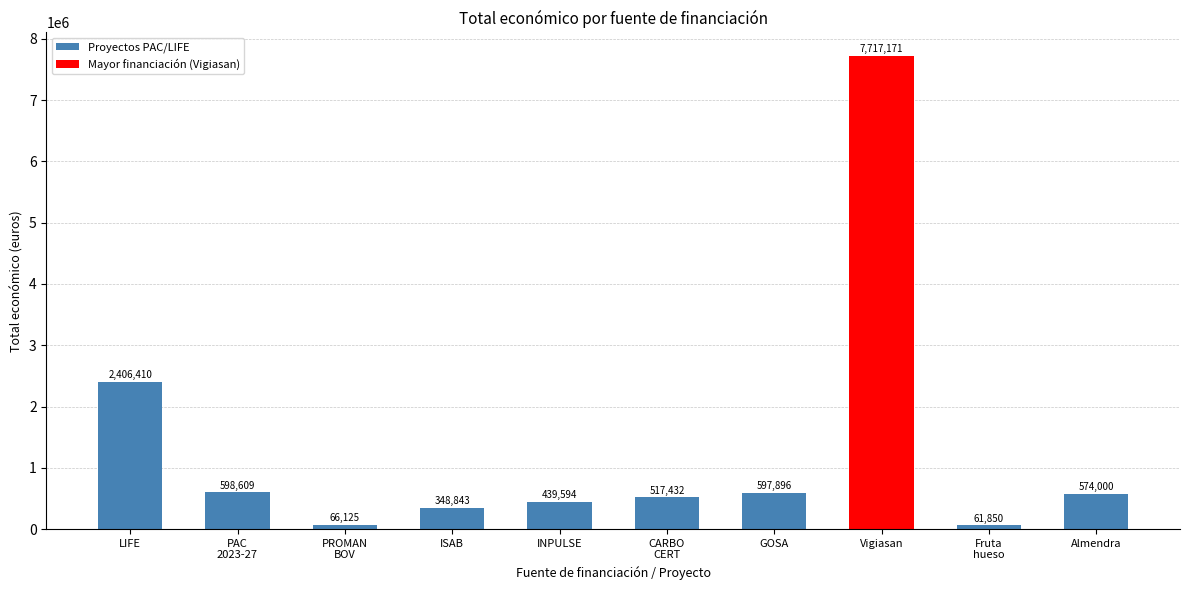

How many data points are less than 574000?

5